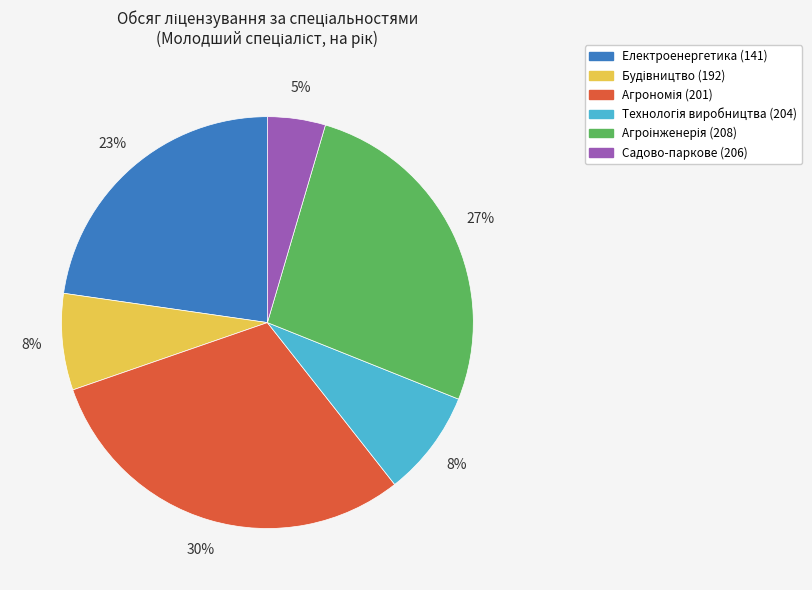

Is there a majority slice in this chart?

No